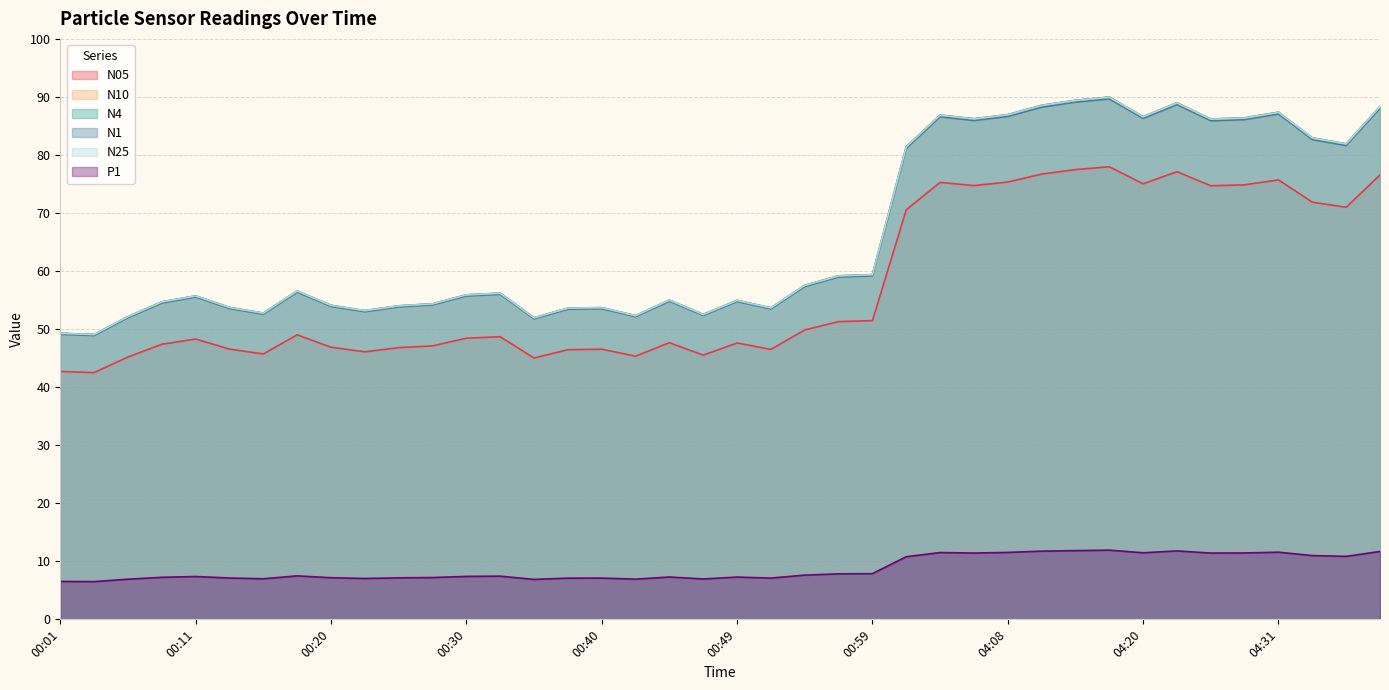

At how many categories does at least one series exceed 15?

40